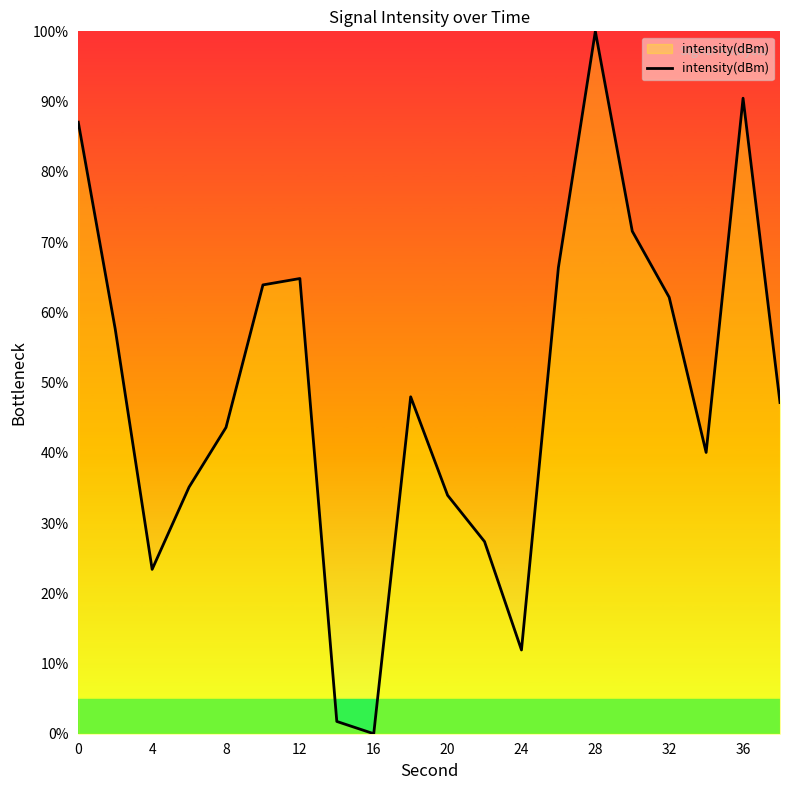

What is the difference between the maximum and minimum values?

100.0